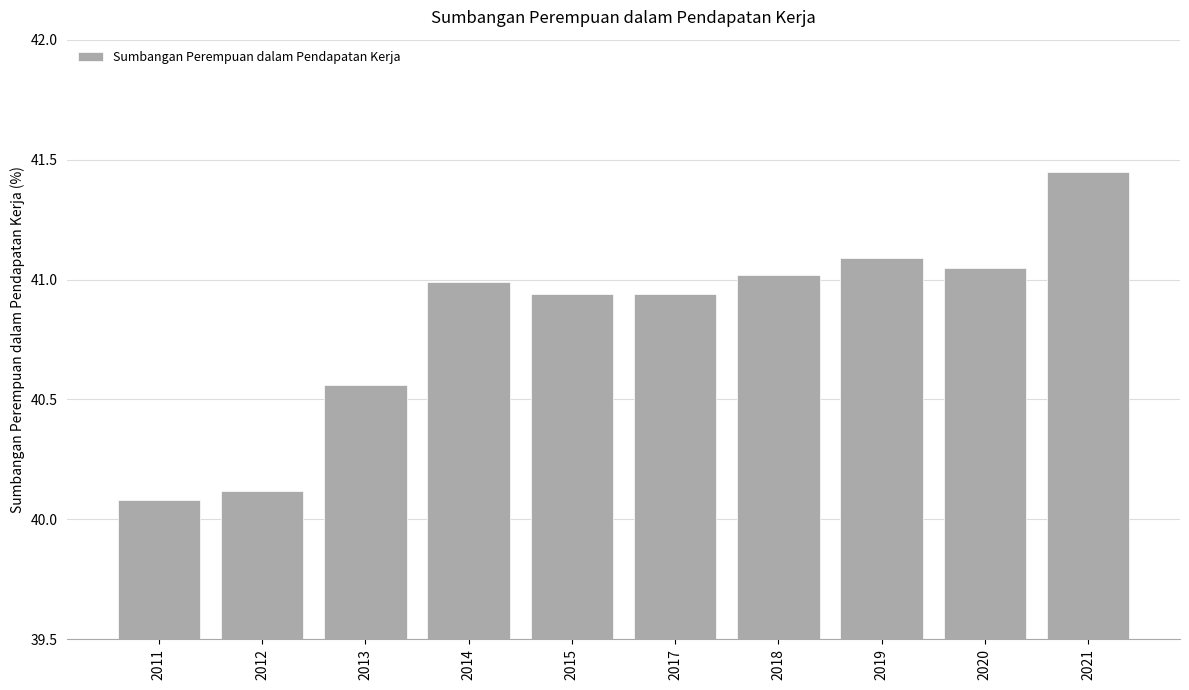

What is the value of the 1st bar from the left?

40.1